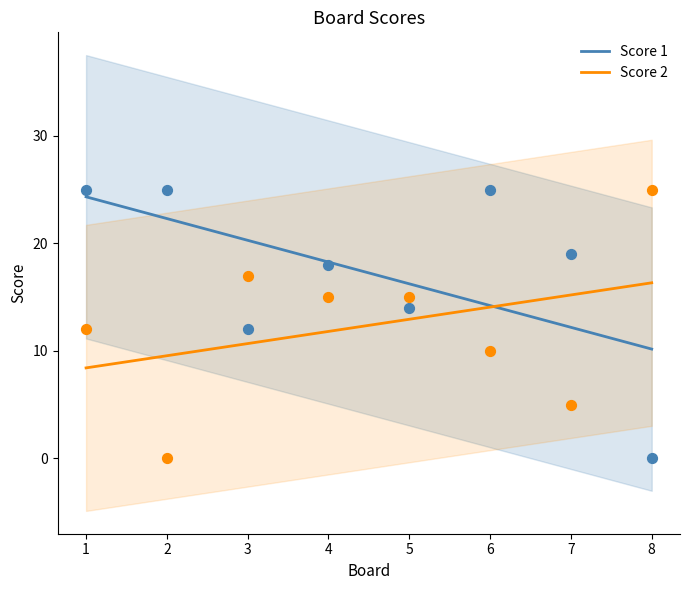

Which series contains the lowest Y value?

Score 1